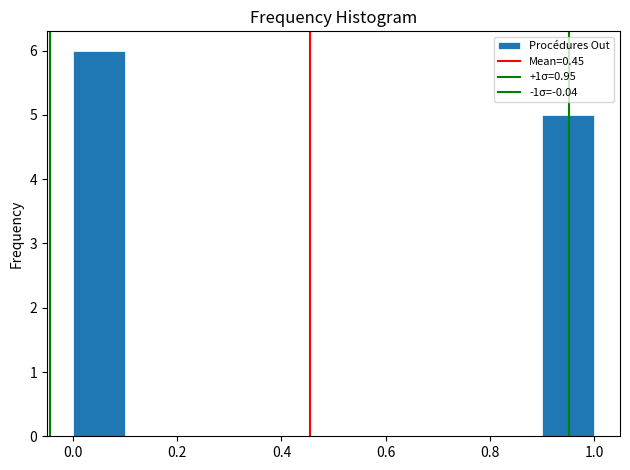

Reading left to right, transcribe this chart: for each bar, give the range it covers on the x-axis and its height. The values are not printed on the chart, so give them approximately, as read against the axis.

0.0 to 0.1: 6
0.1 to 0.2: 0
0.2 to 0.3: 0
0.3 to 0.4: 0
0.4 to 0.5: 0
0.5 to 0.6: 0
0.6 to 0.7: 0
0.7 to 0.8: 0
0.8 to 0.9: 0
0.9 to 1.0: 5